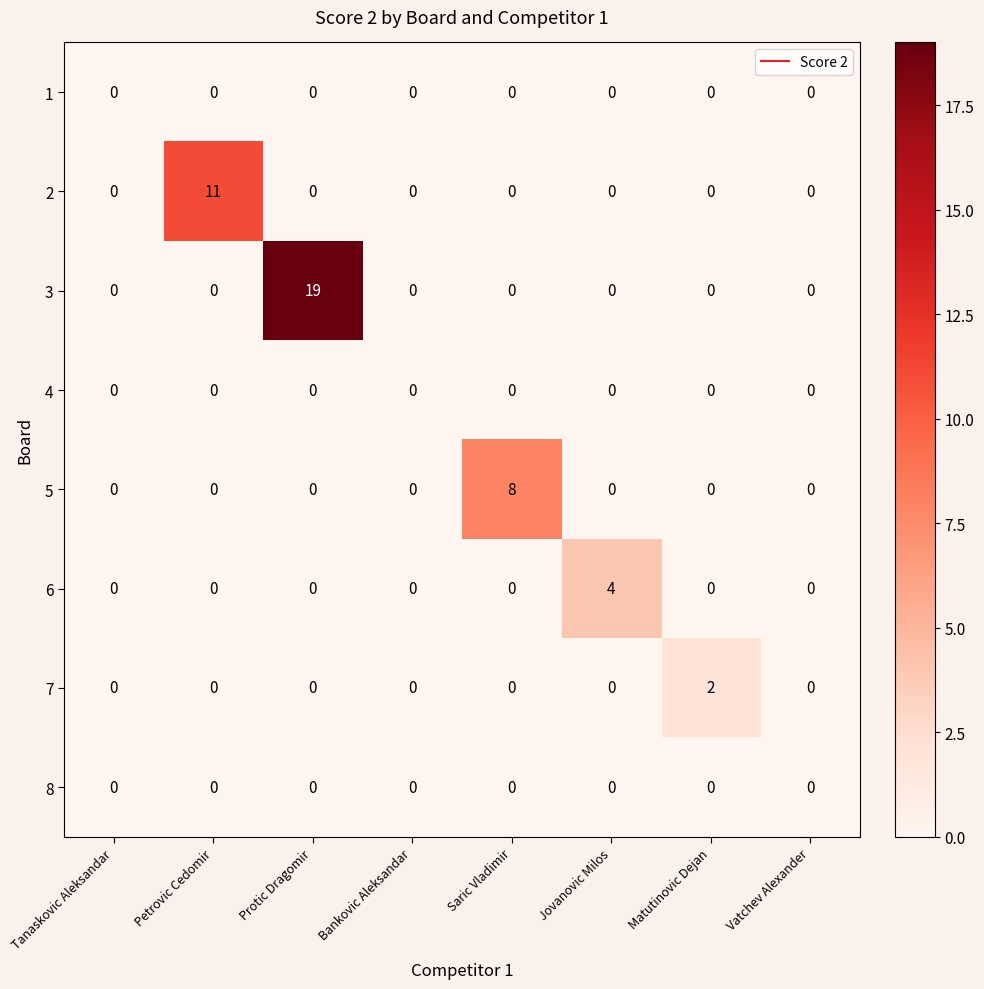

What is the highest value of the 3 series?

19